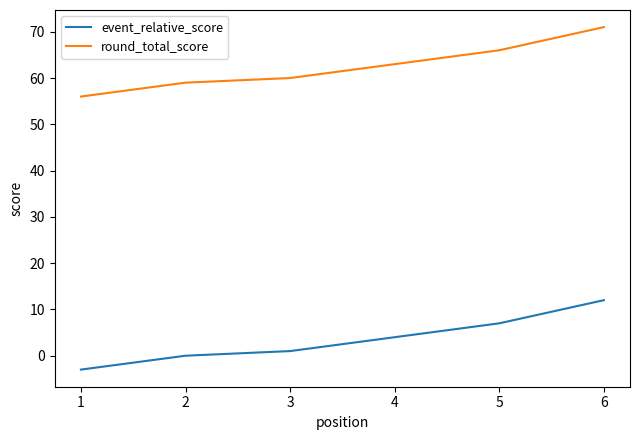

At which category does the chart reach its peak across all series?

6